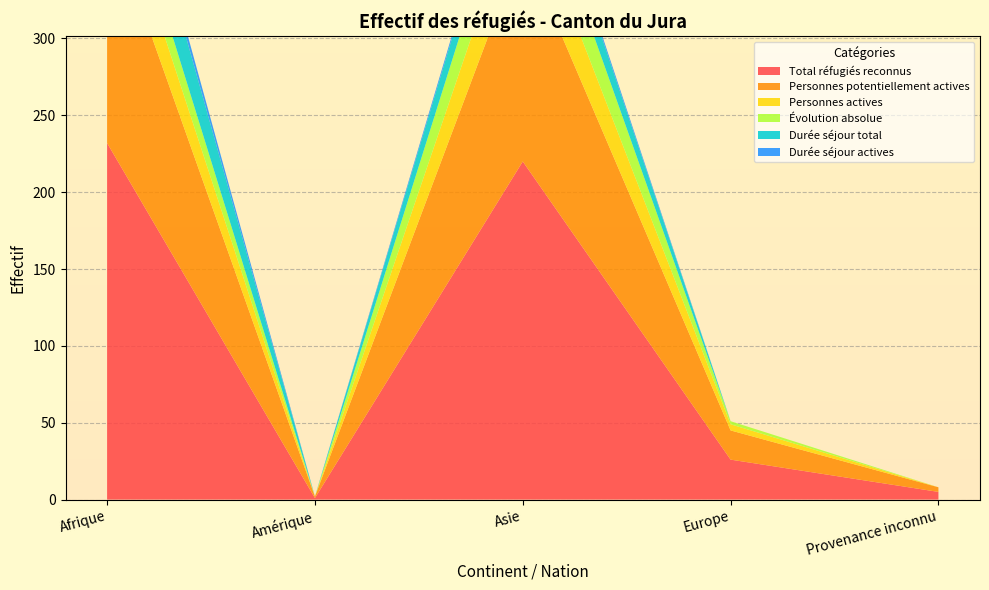

Reading left to right, what are all the values shown in this chart?

Total réfugiés reconnus: 232	1	220	26	5
Personnes potentiellement actives: 151	1	141	19	3
Personnes actives: 33	0	38	4	0
Évolution absolue: 23	0	33	2	0
Durée séjour total: 45	0	22	0	0
Durée séjour actives: 8	0	3	0	0